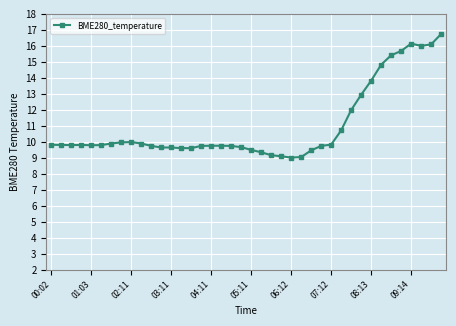

What is the value of the 28th point from the left?

9.7